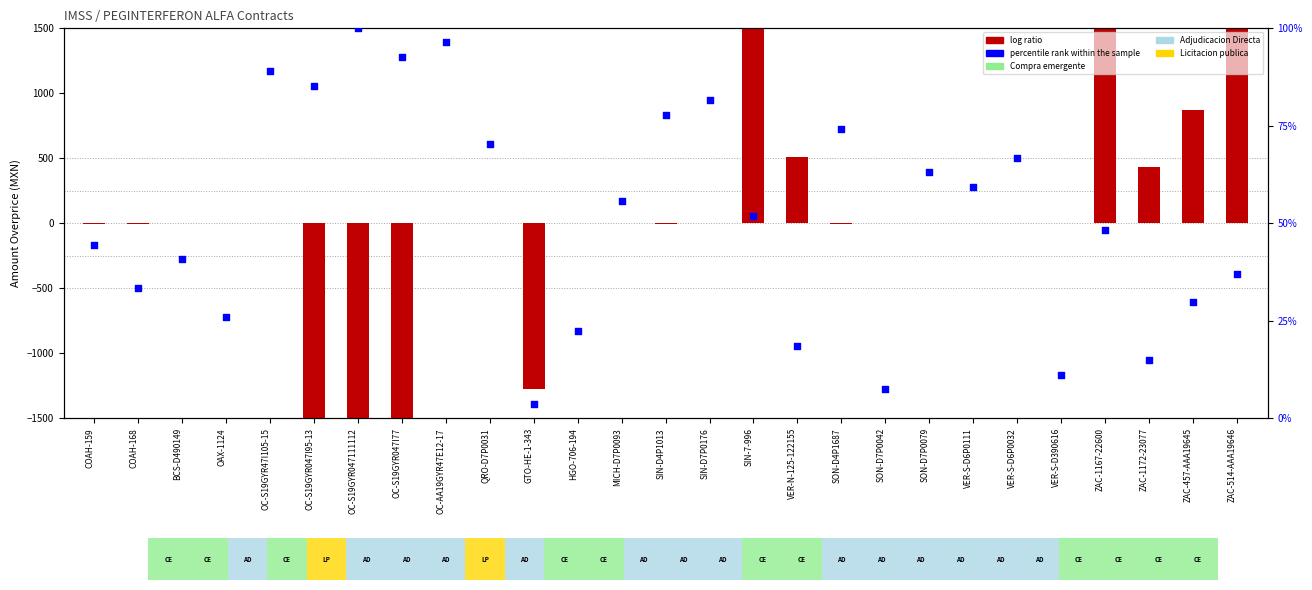

Which series has the largest total across all categories?

percentile rank within the sample